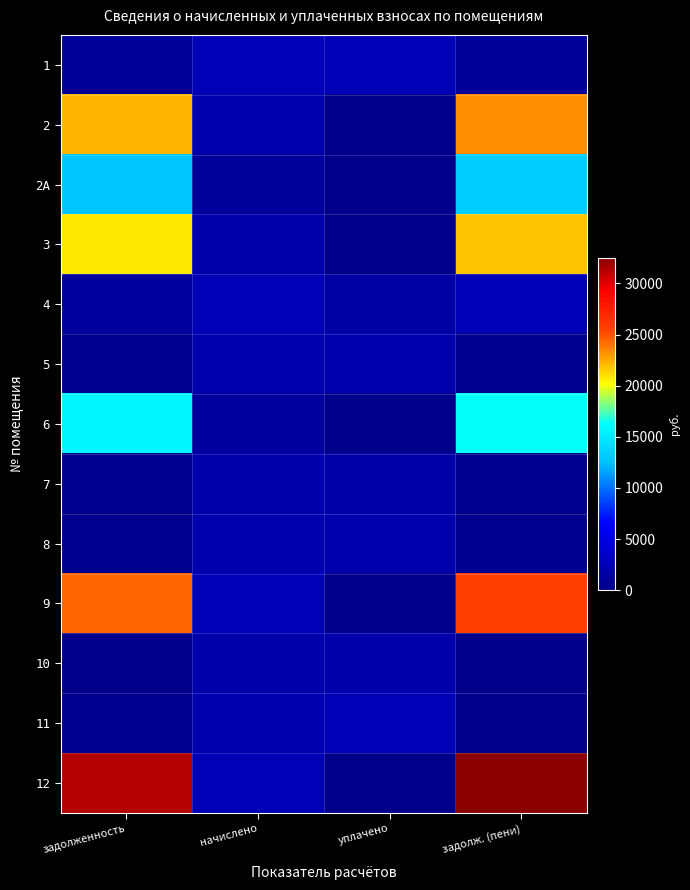

Between задолж. (пени) and начислено, which is larger?

начислено